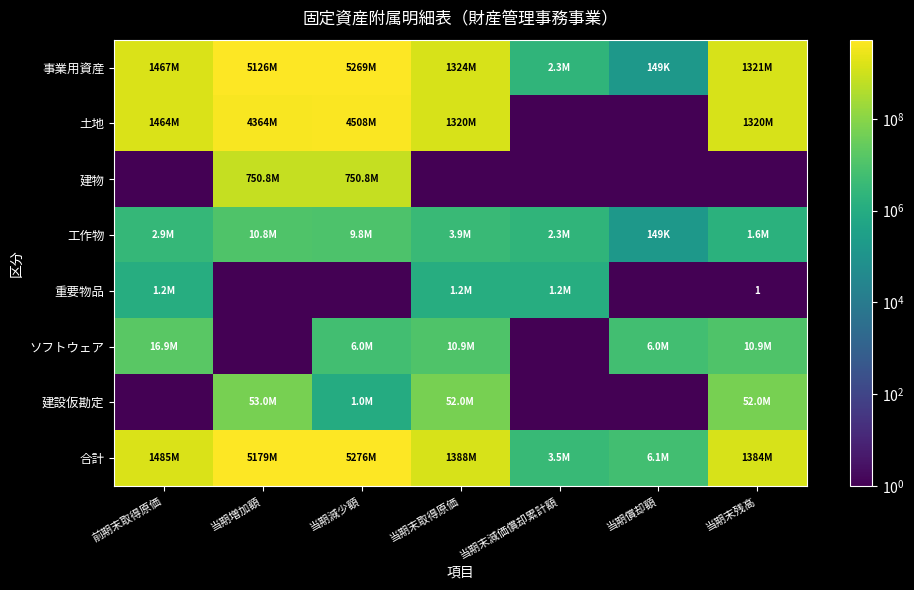

Which category has the highest value in the 重要物品 series?

前期末取得原価